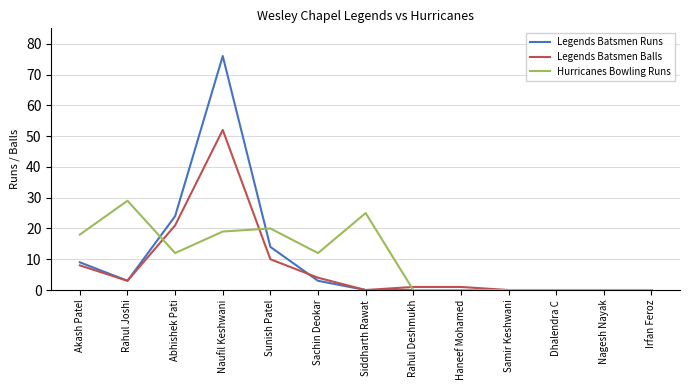

What is the difference between the maximum and minimum values in the Hurricanes Bowling Runs series?

29